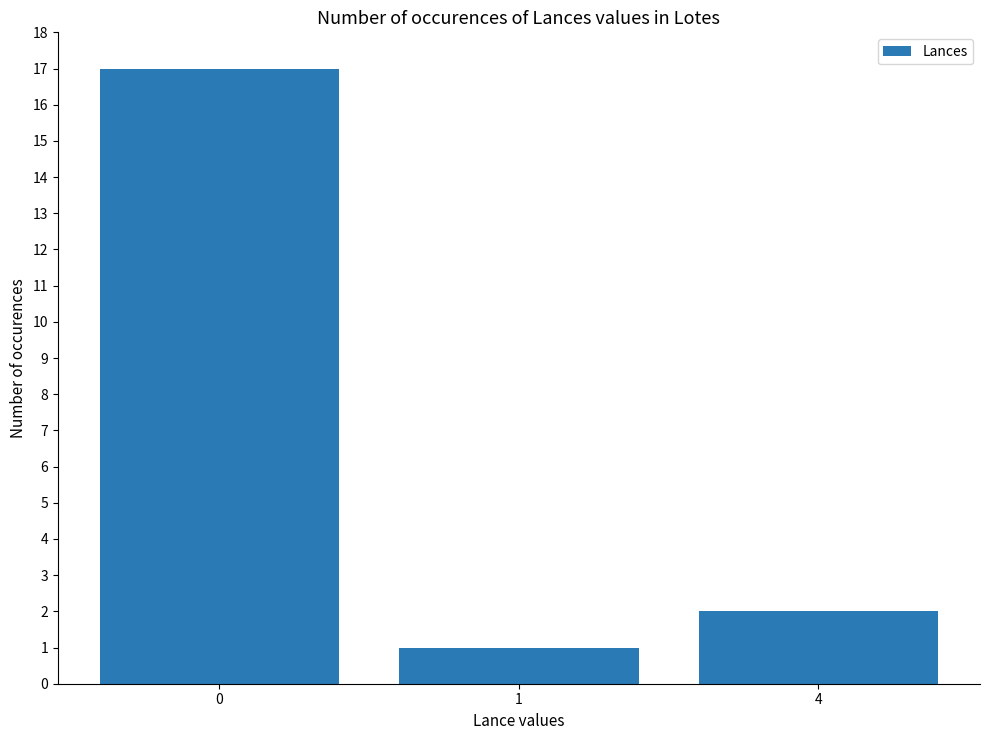

Reading left to right, extract all data points from this chart.

17	1	2